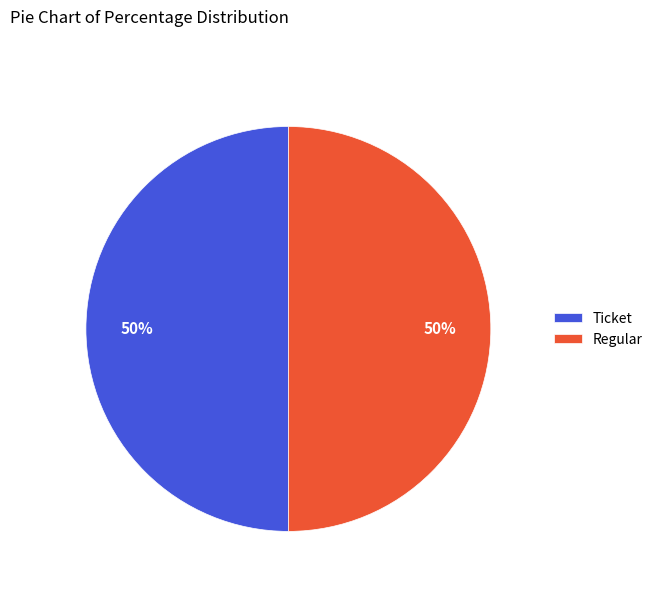

What percentage is the Regular slice, to the nearest percent?

50%